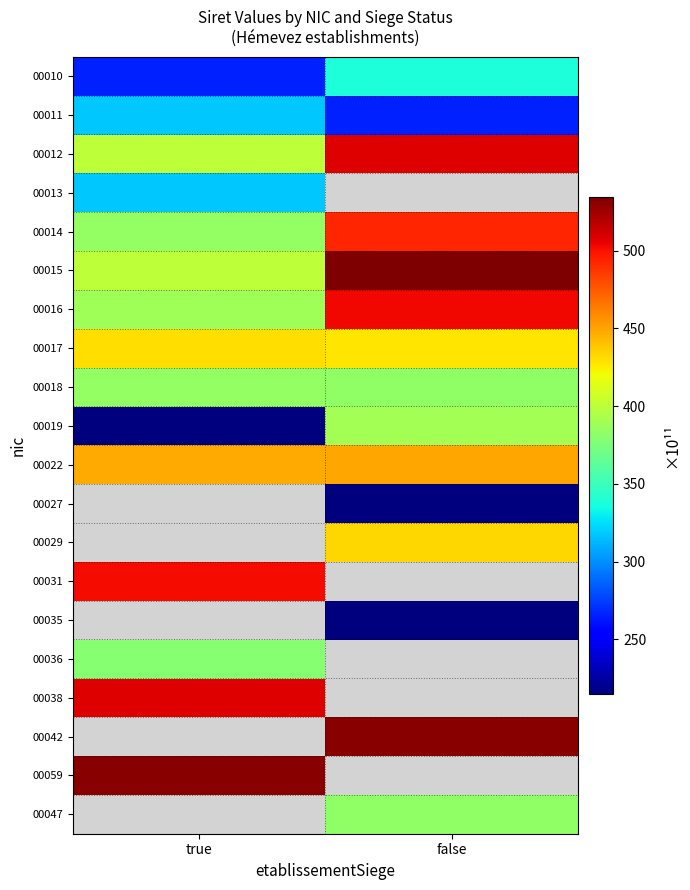

The 00010 series shows 180.8 at true. True or false?

False